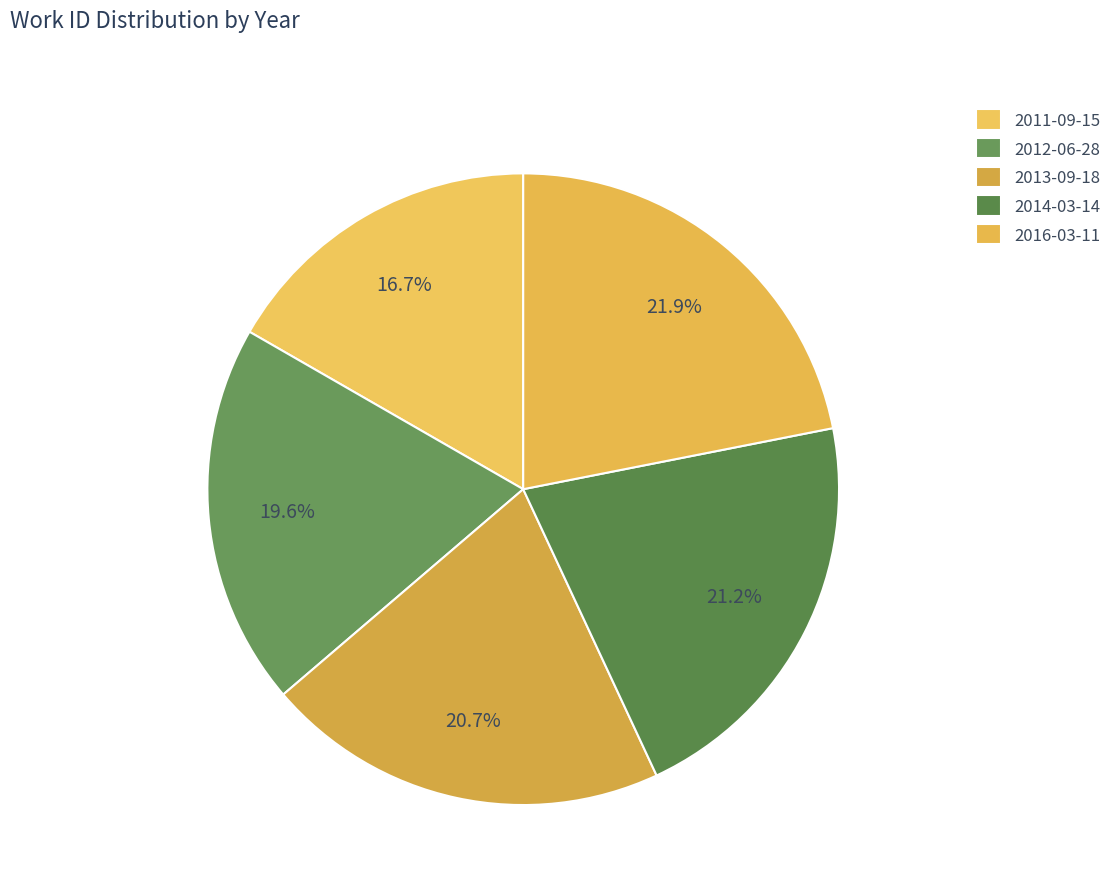

What is the change in value from 2011-09-15 to 2012-06-28?

+1069